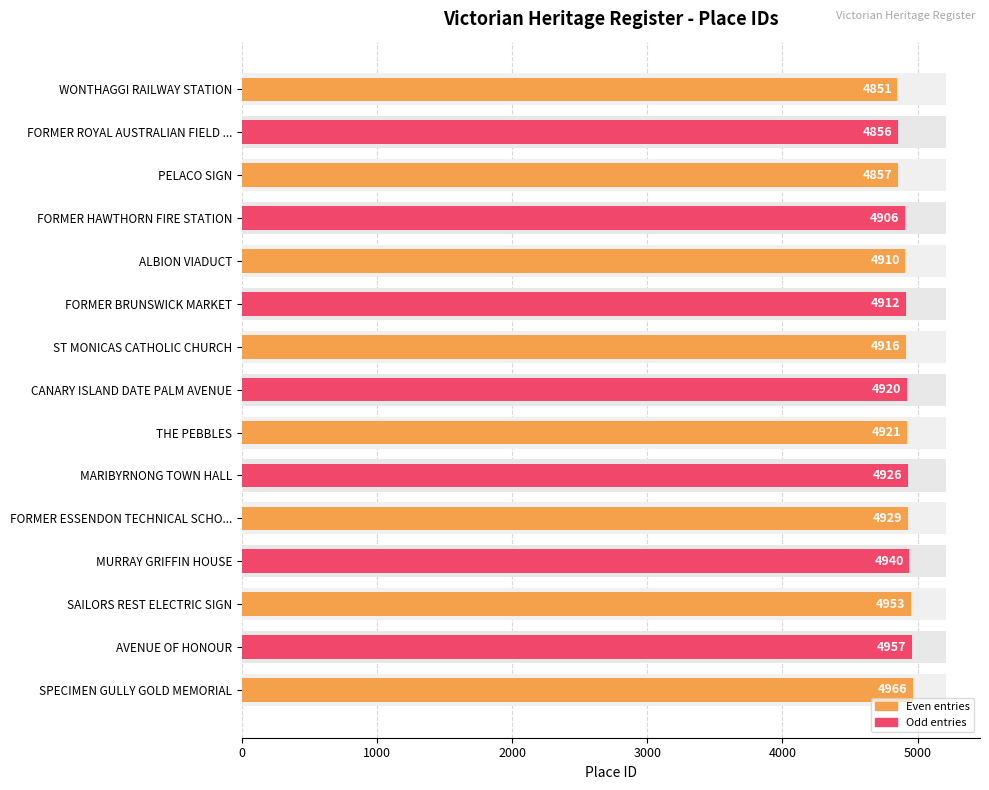

Read the value at 2000.

4857